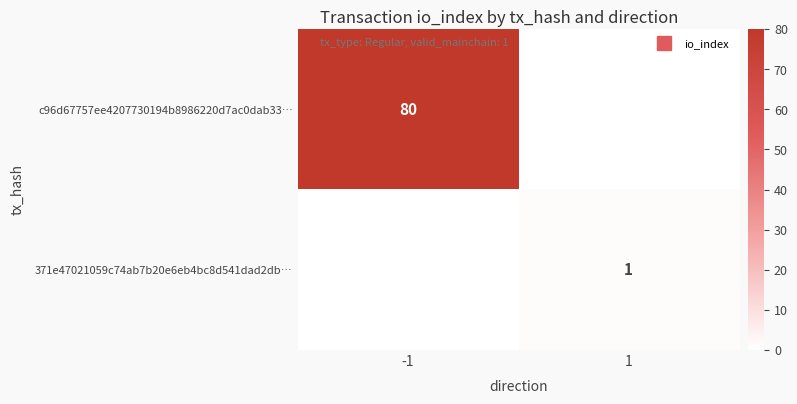

Rank the categories by c96d67757ee4207730194b8986220d7ac0dab33… value from lowest to highest.

1, -1